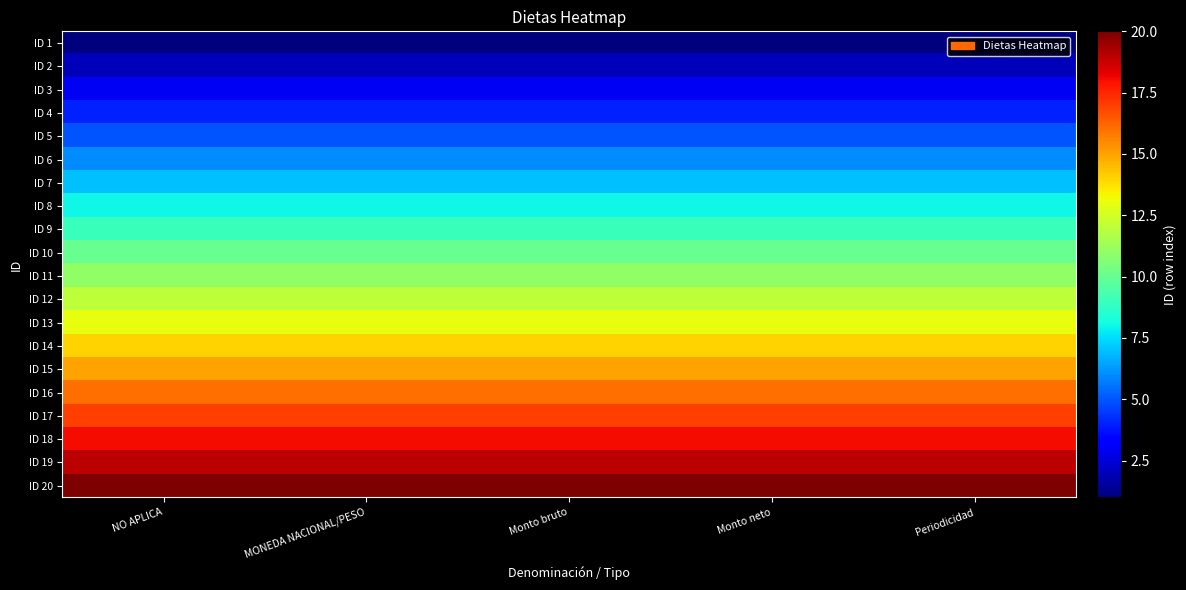

Which label corresponds to the smallest value in the chart?

NO APLICA